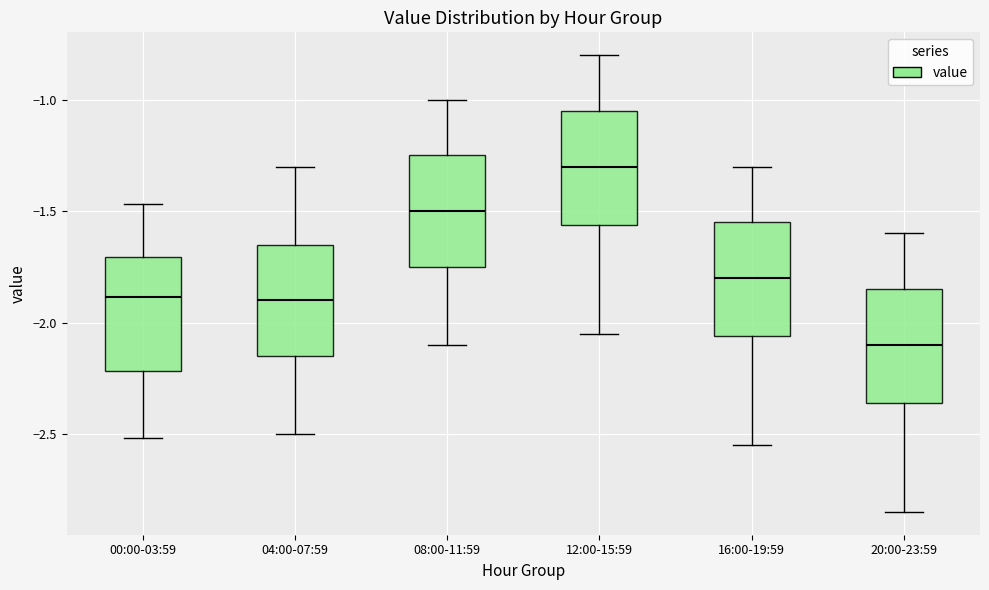

Reading left to right, read every box against the y-axis: the position of its median line, the range the box covers, and the ends of its whiskers. The values are not printed on the chart, so give them approximately, as read against the axis.

00:00-03:59: median -1.90, box -2.20 to -1.70, whiskers -2.50 to -1.45
04:00-07:59: median -1.90, box -2.15 to -1.65, whiskers -2.50 to -1.30
08:00-11:59: median -1.50, box -1.75 to -1.25, whiskers -2.10 to -1.00
12:00-15:59: median -1.30, box -1.55 to -1.05, whiskers -2.05 to -0.80
16:00-19:59: median -1.80, box -2.05 to -1.55, whiskers -2.55 to -1.30
20:00-23:59: median -2.10, box -2.35 to -1.85, whiskers -2.85 to -1.60